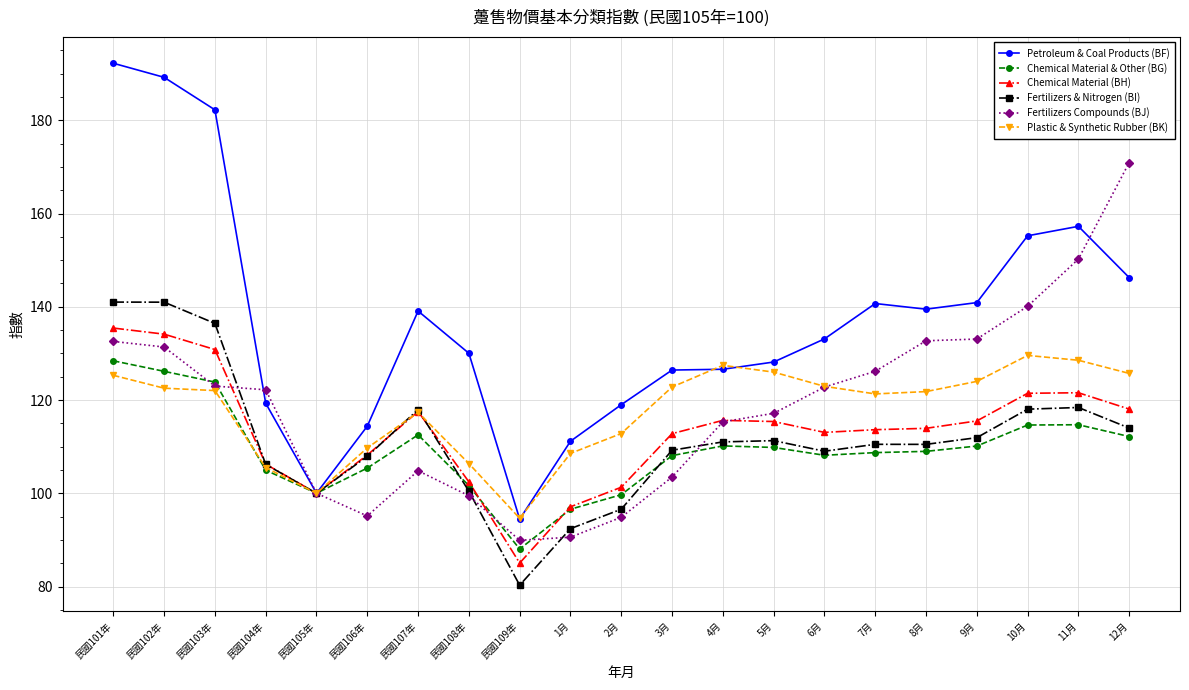

At which category does the chart reach its peak across all series?

民國101年